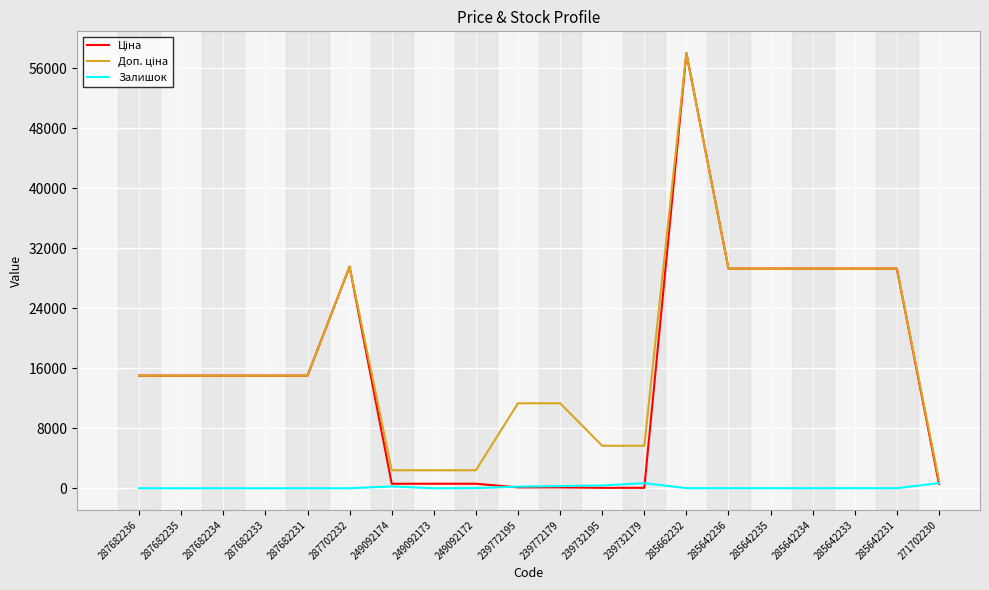

Count the number of data series in this chart.

3